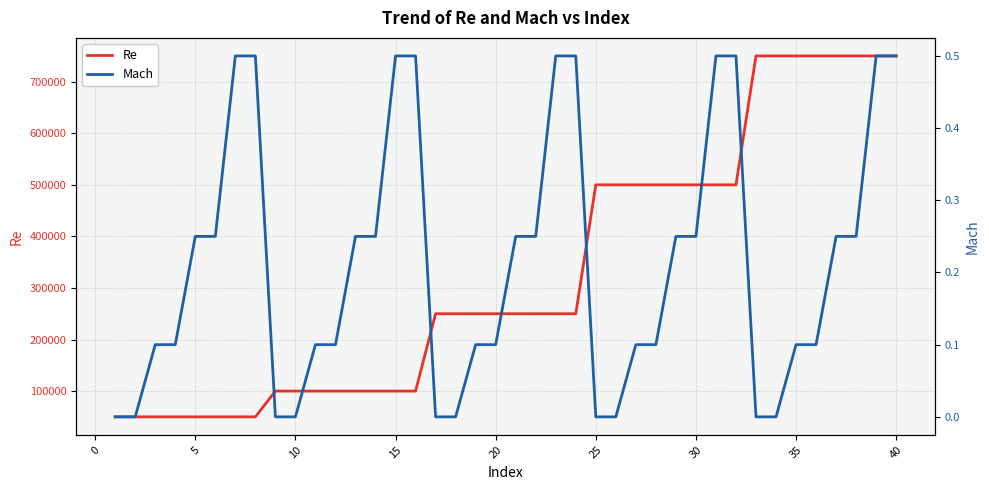

List the series in order of their overall mean, highest first.

Re, Mach